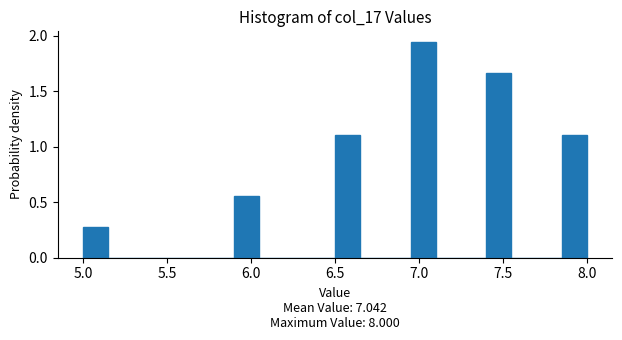

Read against the x-axis, roughly where is the centre of the tallest bar?

7.05